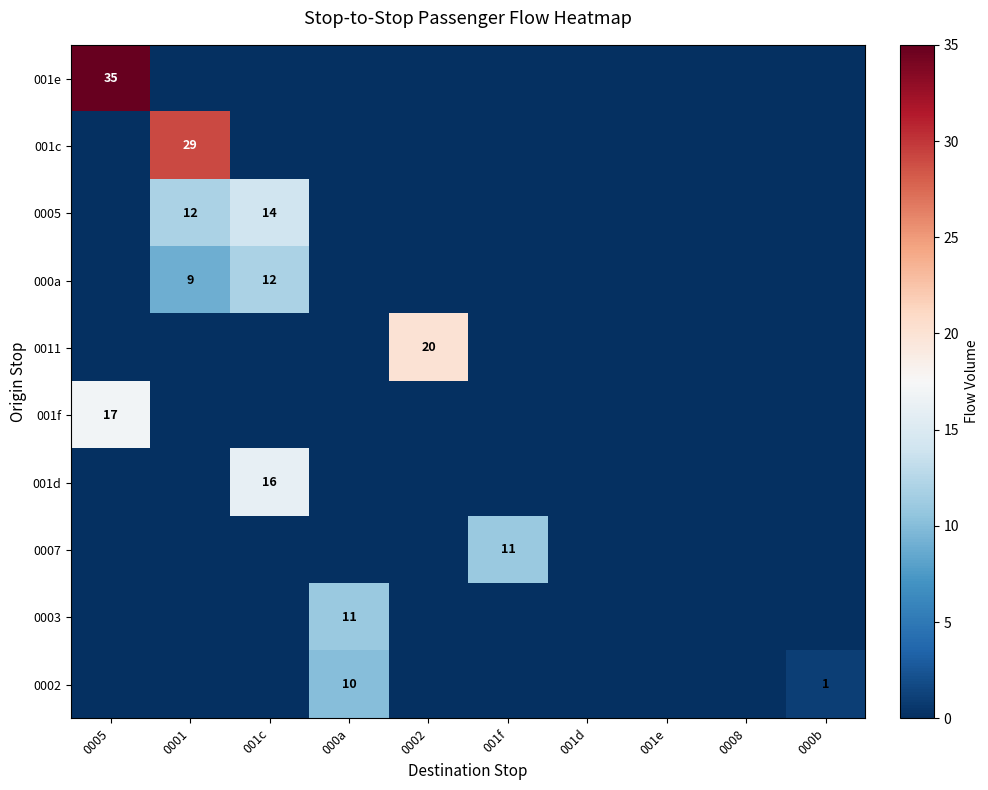

What is the difference between the maximum and second lowest values in the 001f series?

17